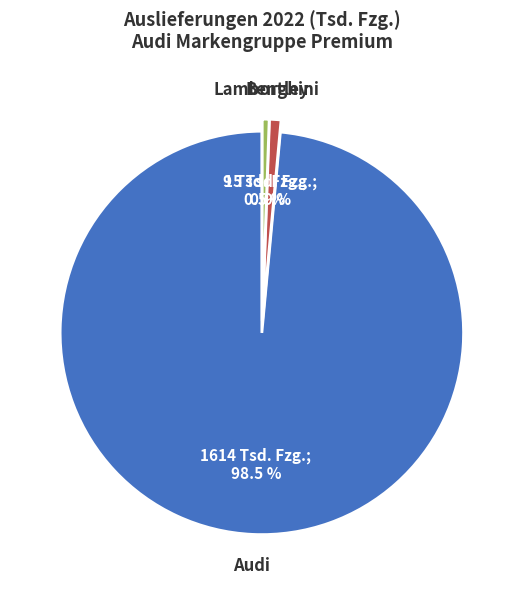

What percentage is NOT represented by Lamborghini?

99.5%